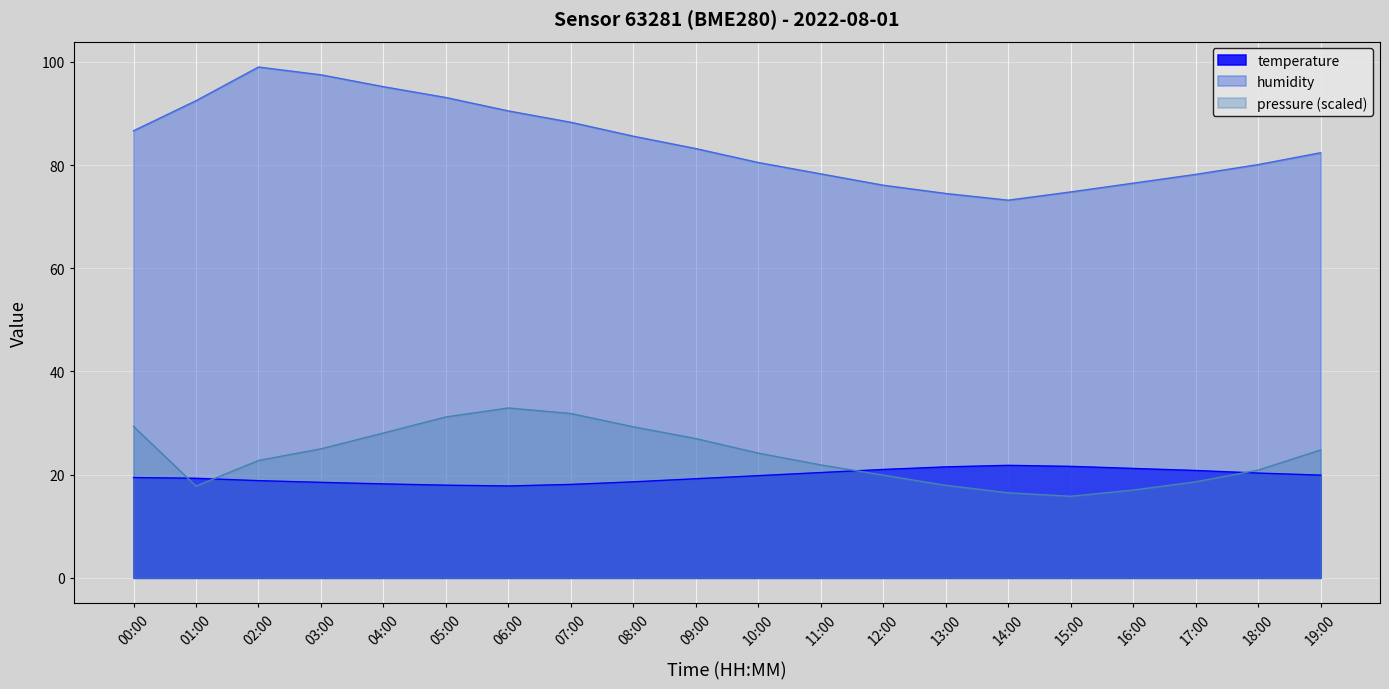

The value of temperature at 06:00 is 10.6. True or false?

False